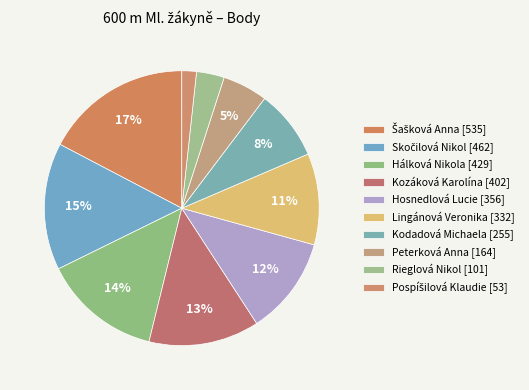

Rank the categories by value from lowest to highest.

Pospíšilová Klaudie, Rieglová Nikol, Peterková Anna, Kodadová Michaela, Lingánová Veronika, Hosnedlová Lucie, Kozáková Karolína, Hálková Nikola, Skočilová Nikol, Šašková Anna